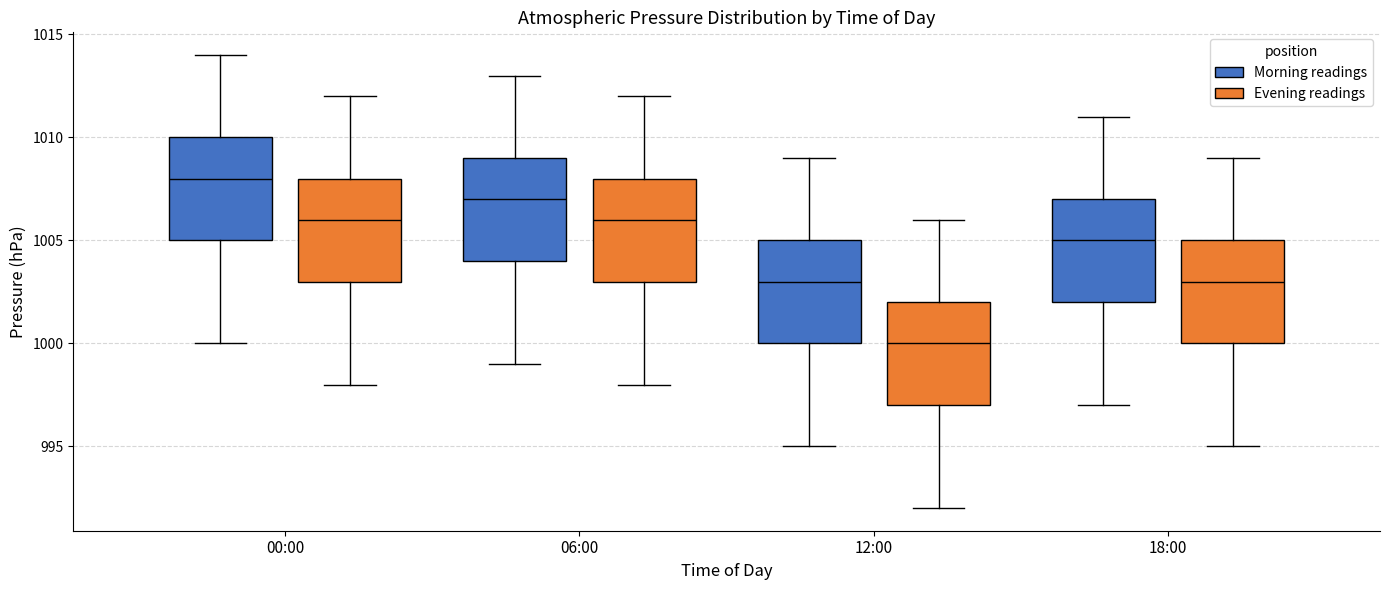

Where is the lower edge of the box for 18:00 (Morning readings) on the y-axis? The values are not printed on the chart, so give them approximately, as read against the axis.

1002